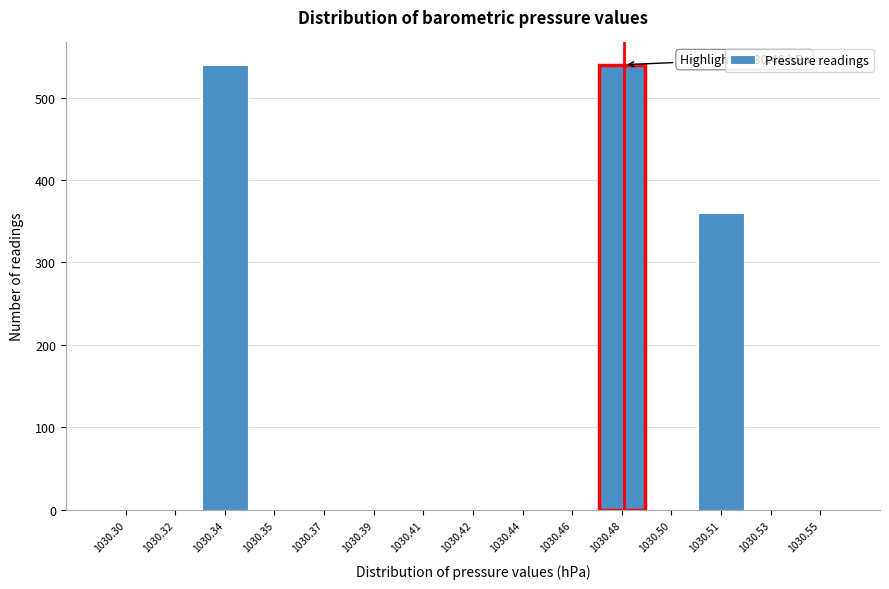

Reading left to right, extract all data points from this chart.

1030.30=0	1030.32=0	1030.34=540	1030.35=0	1030.37=0	1030.39=0	1030.41=0	1030.42=0	1030.44=0	1030.46=0	1030.48=540	1030.50=0	1030.51=360	1030.53=0	1030.55=0